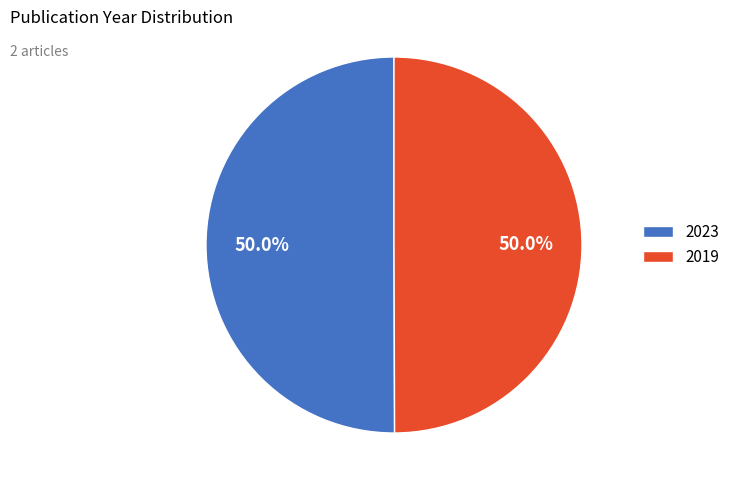

The 2023 slice represents 50% of the pie. True or false?

True